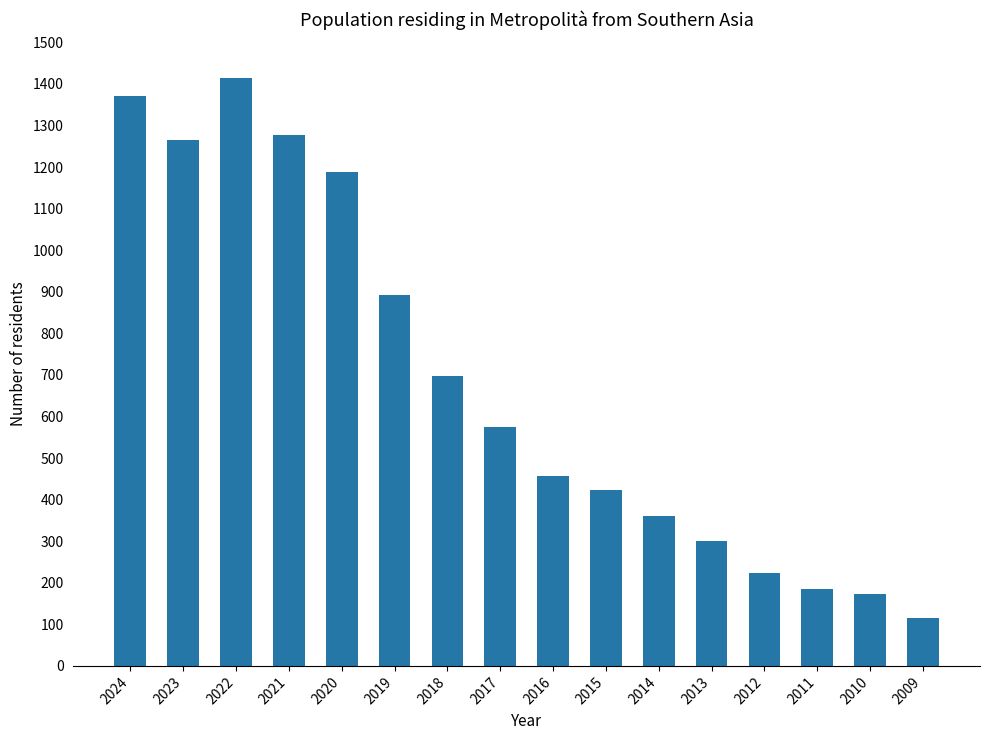

What value does the data have at 2013, to the nearest 50?

300